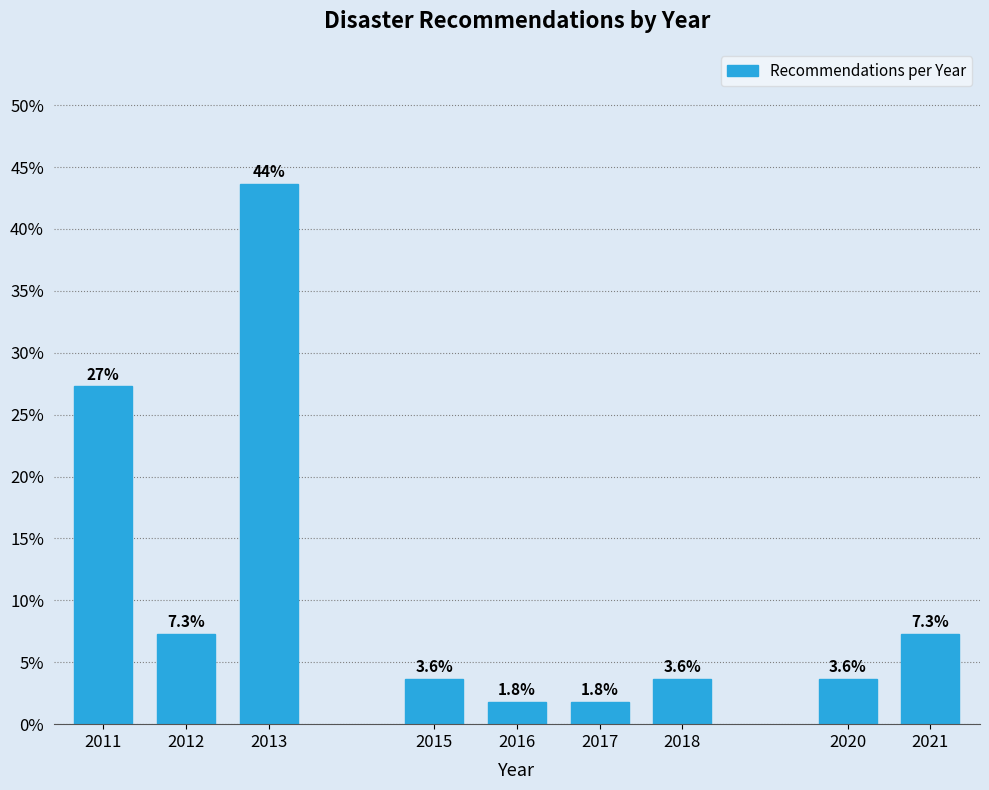

Reading left to right, what are all the values shown in this chart?

2011=27.3	2012=7.3	2013=43.6	2015=3.6	2016=1.8	2017=1.8	2018=3.6	2020=3.6	2021=7.3